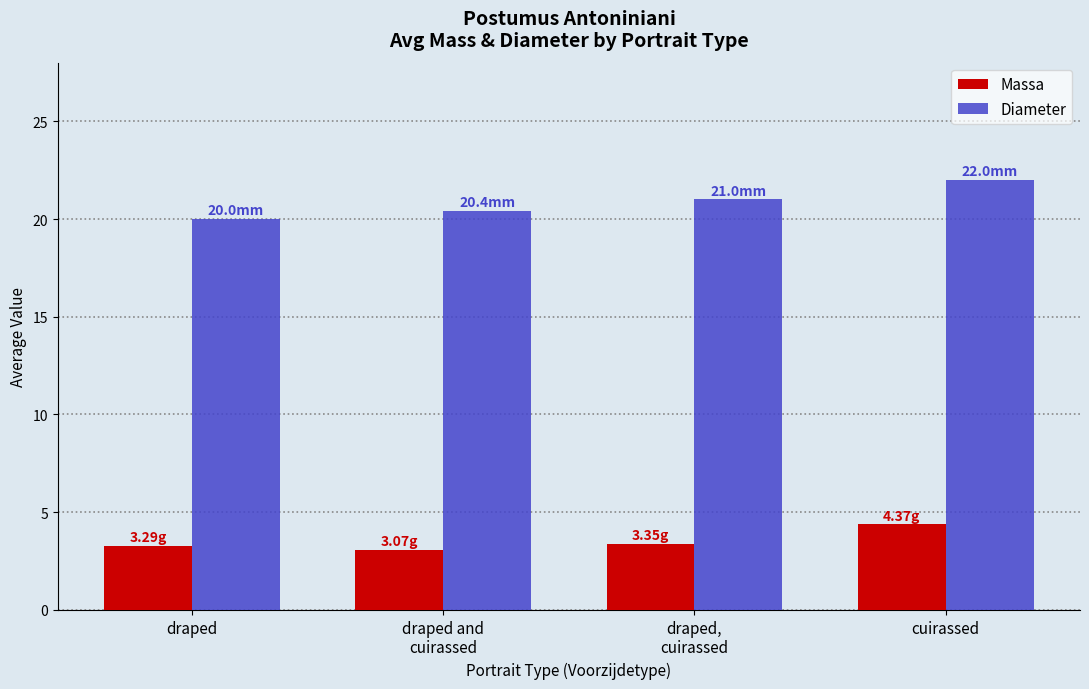

What is the label of the 2nd bar from the right?

draped,
cuirassed